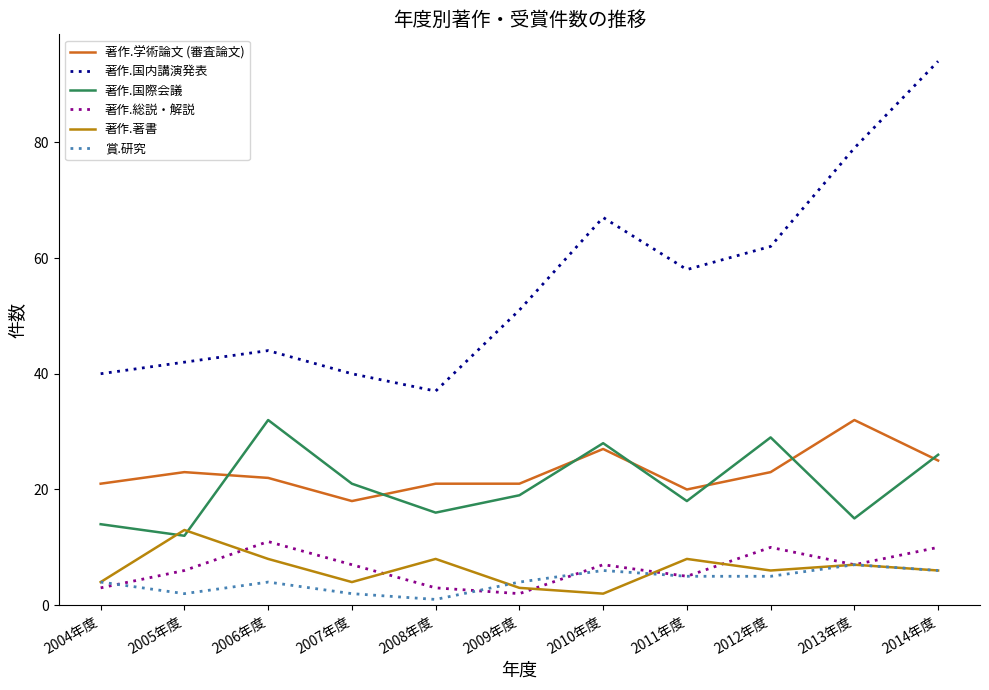

What is the highest value of the 著作.国内講演発表 series?

94